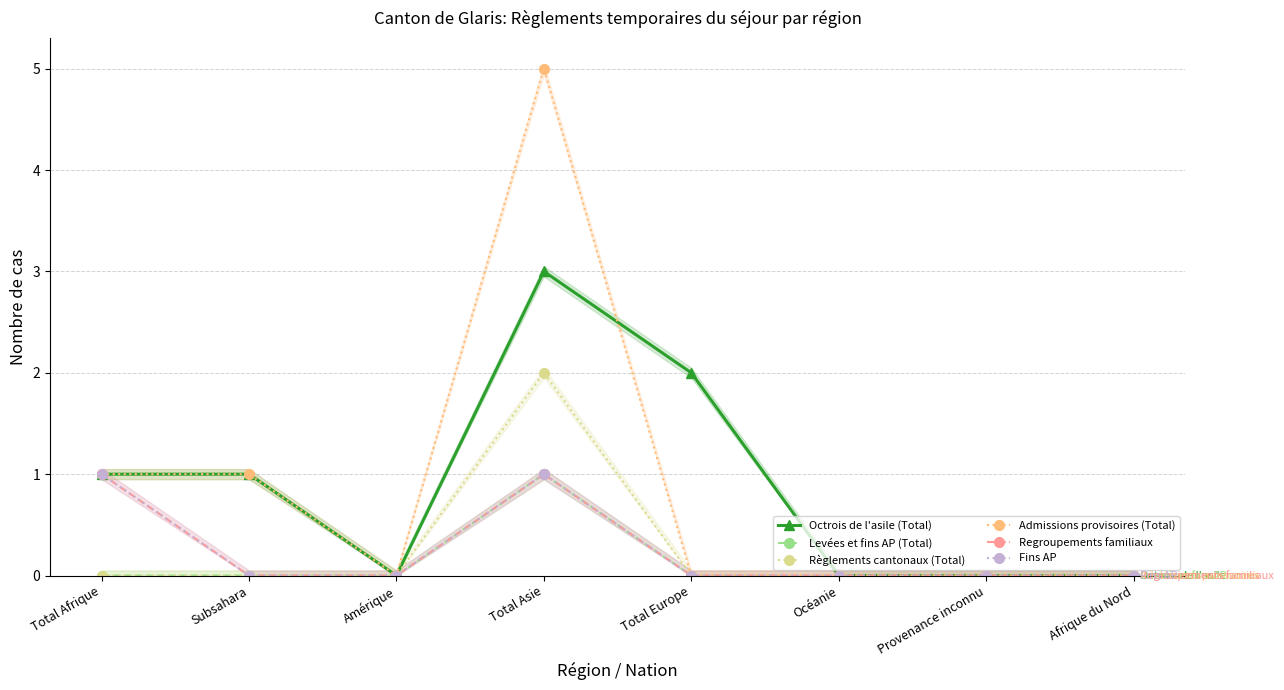

Where is Admissions provisoires (Total) nearest to the value 2?

Total Afrique